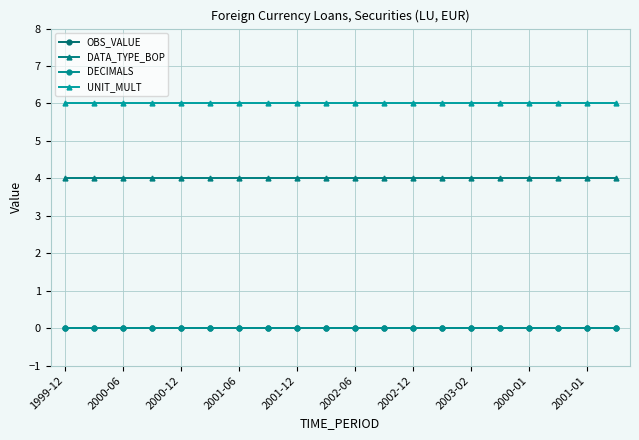

Reading left to right, transcribe all the data shown in this chart.

OBS_VALUE: 0	0	0	0	0	0	0	0	0	0	0	0	0	0	0	0	0	0	0	0
DATA_TYPE_BOP: 4	4	4	4	4	4	4	4	4	4	4	4	4	4	4	4	4	4	4	4
DECIMALS: 0	0	0	0	0	0	0	0	0	0	0	0	0	0	0	0	0	0	0	0
UNIT_MULT: 6	6	6	6	6	6	6	6	6	6	6	6	6	6	6	6	6	6	6	6